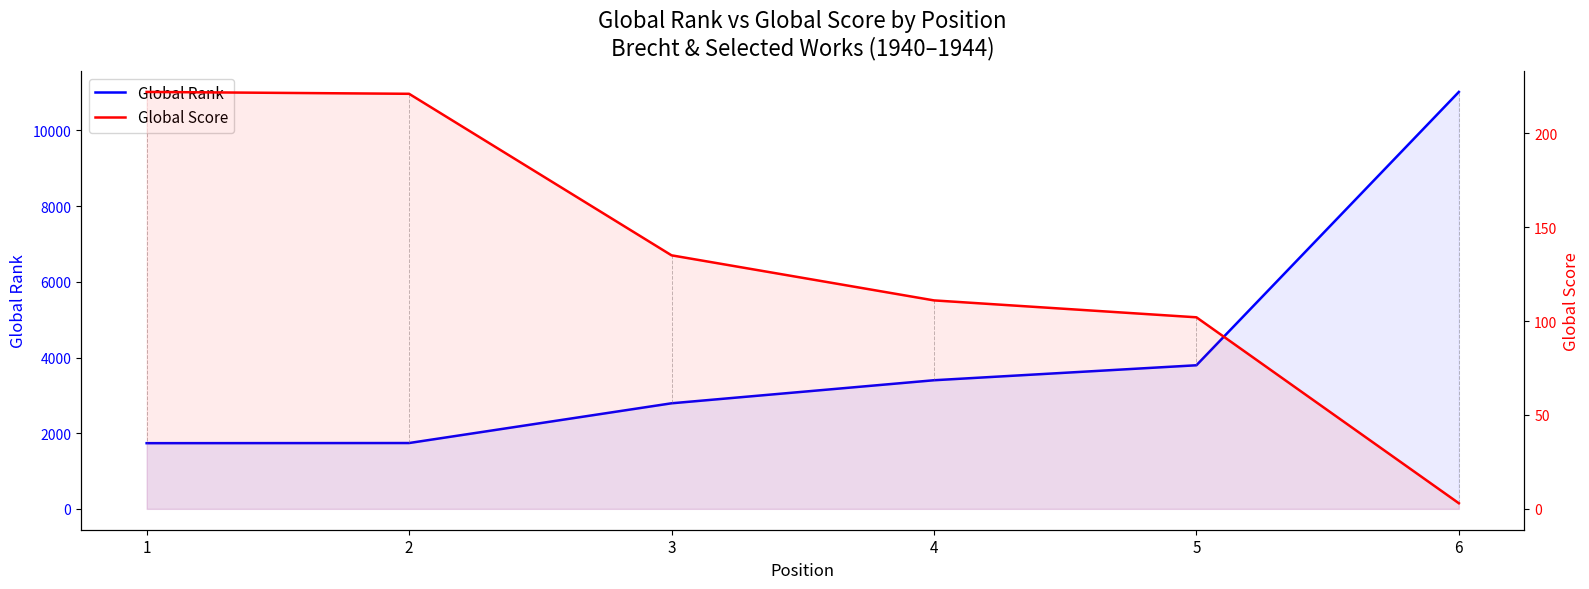

Read the Global Rank value at 3, to the nearest 100.

2800